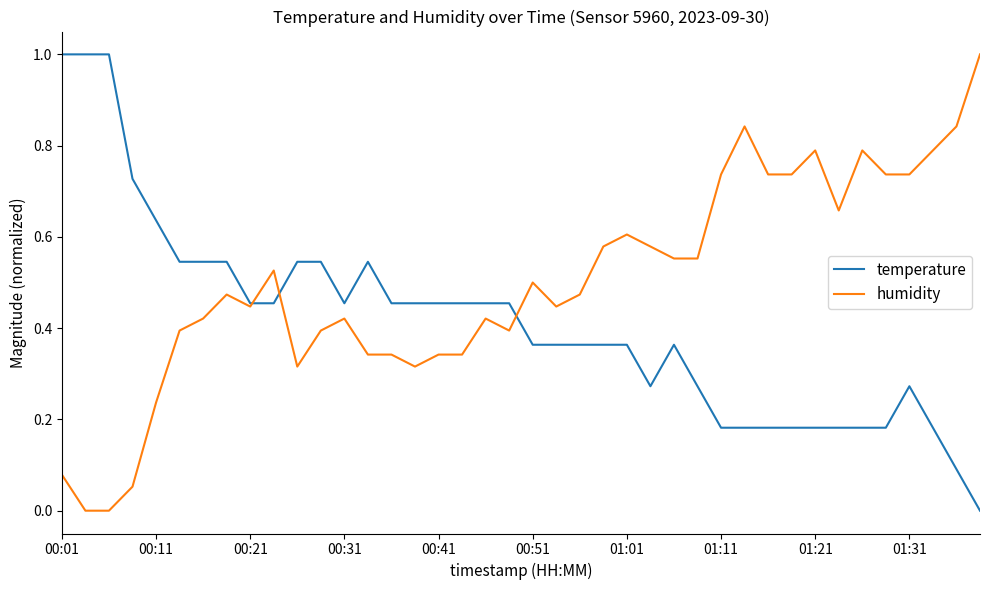

Rank the series by their average value, from lowest to highest.

temperature, humidity